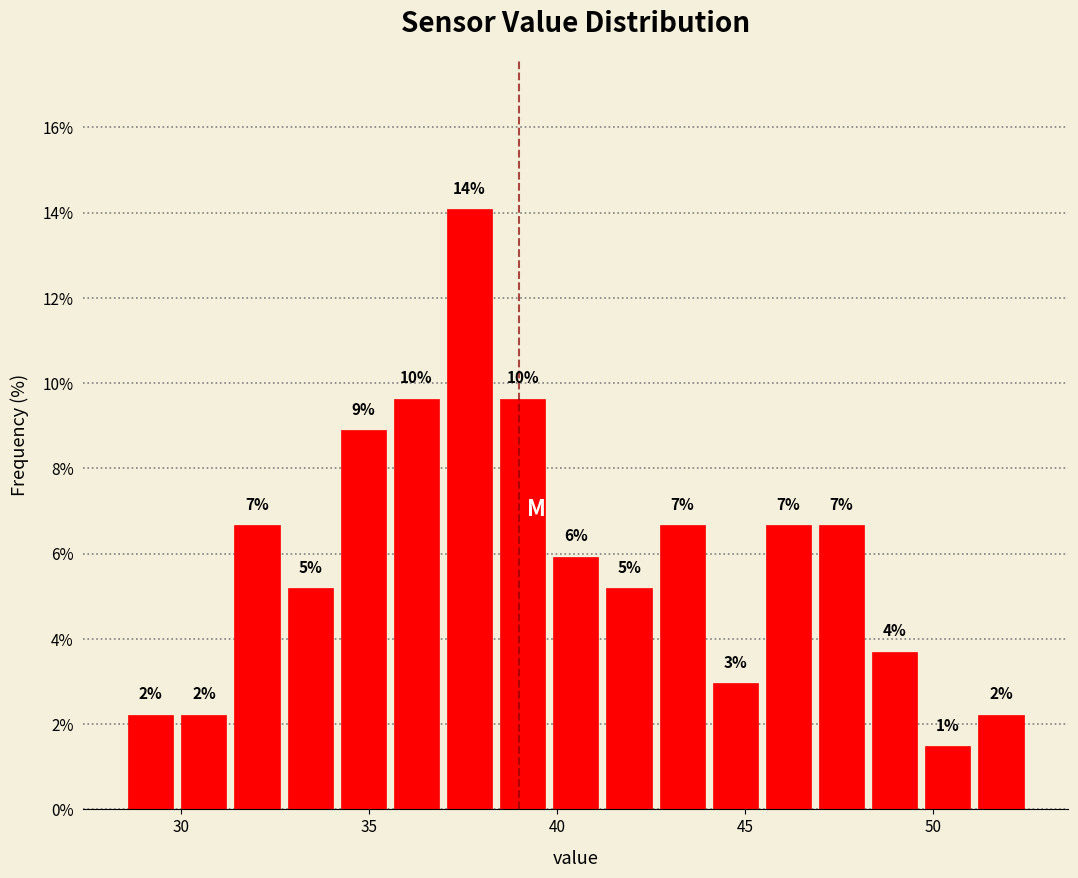

Around what value on the x-axis is the tallest bar? Give the approximate position of its centre, as read against the axis.

37.5